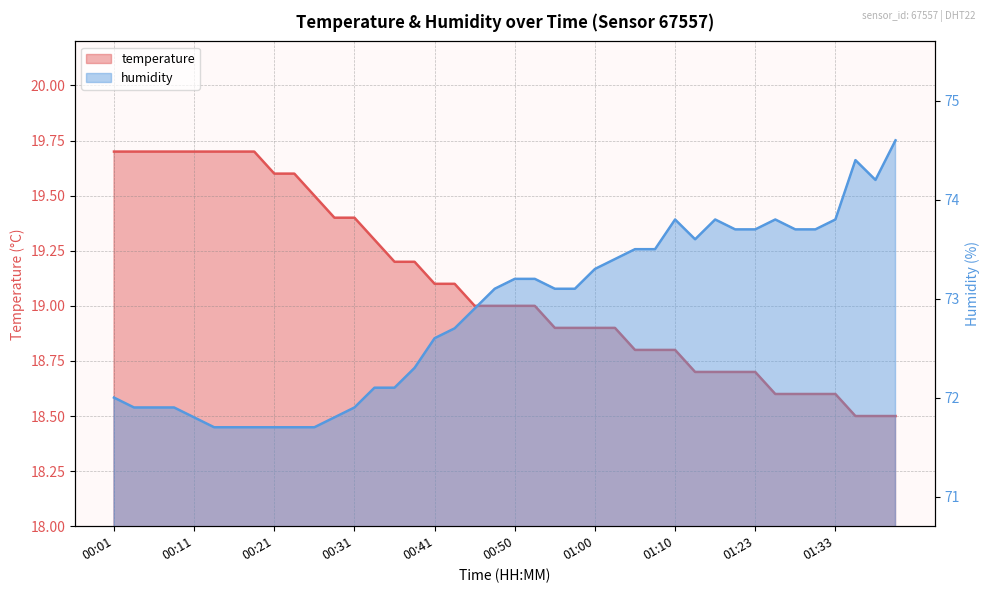

At which category is the sum across all series the highest?

01:43